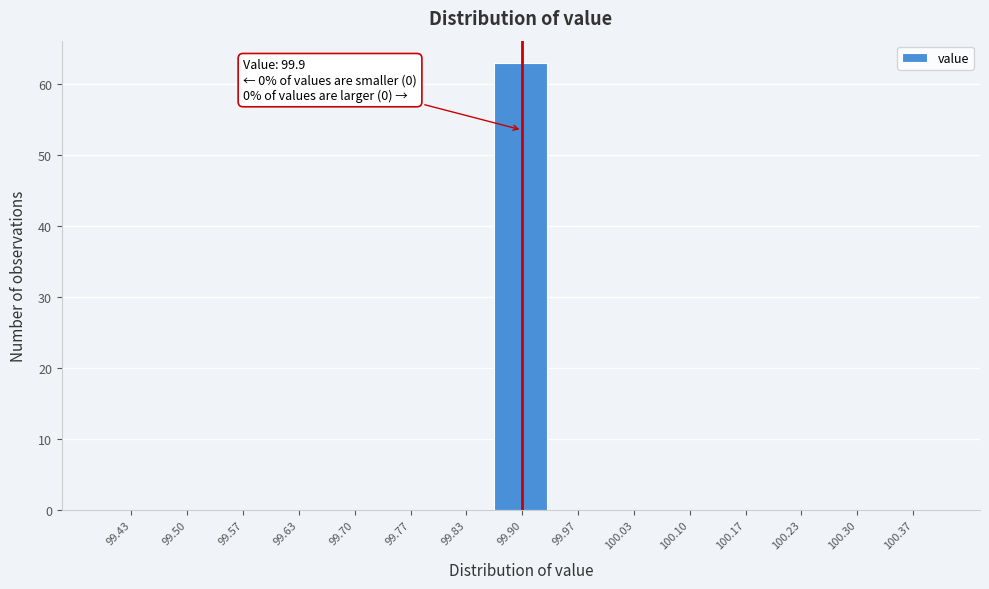

Over which range of the x-axis is the bar tallest?

99.87 to 99.93